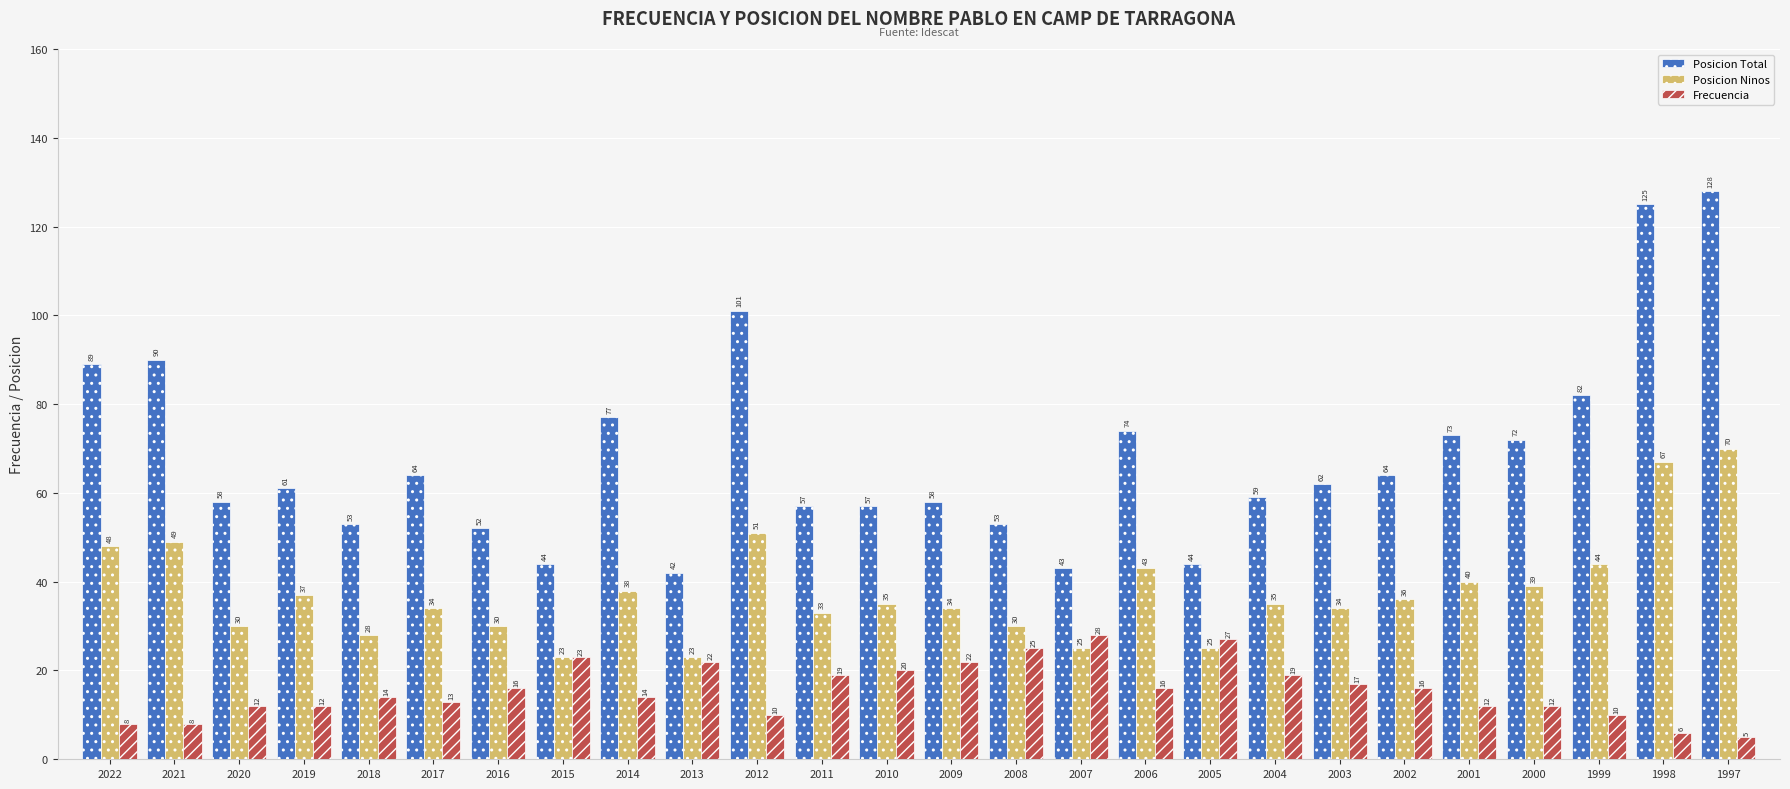

What is the difference between the Posicion Total values at 2022 and 2002?

25